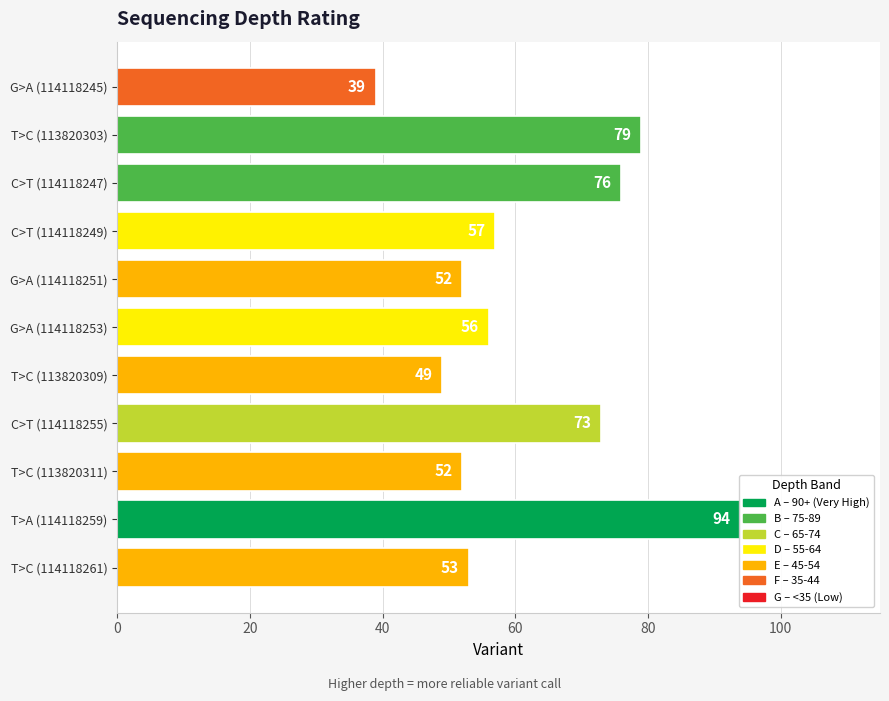

What is the average value?

62